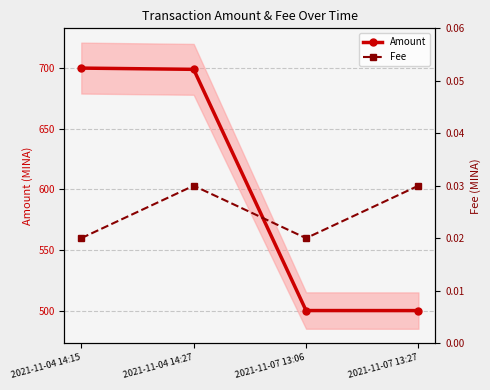

In Fee, how many points are higher than both neighbors (excluding endpoints)?

1